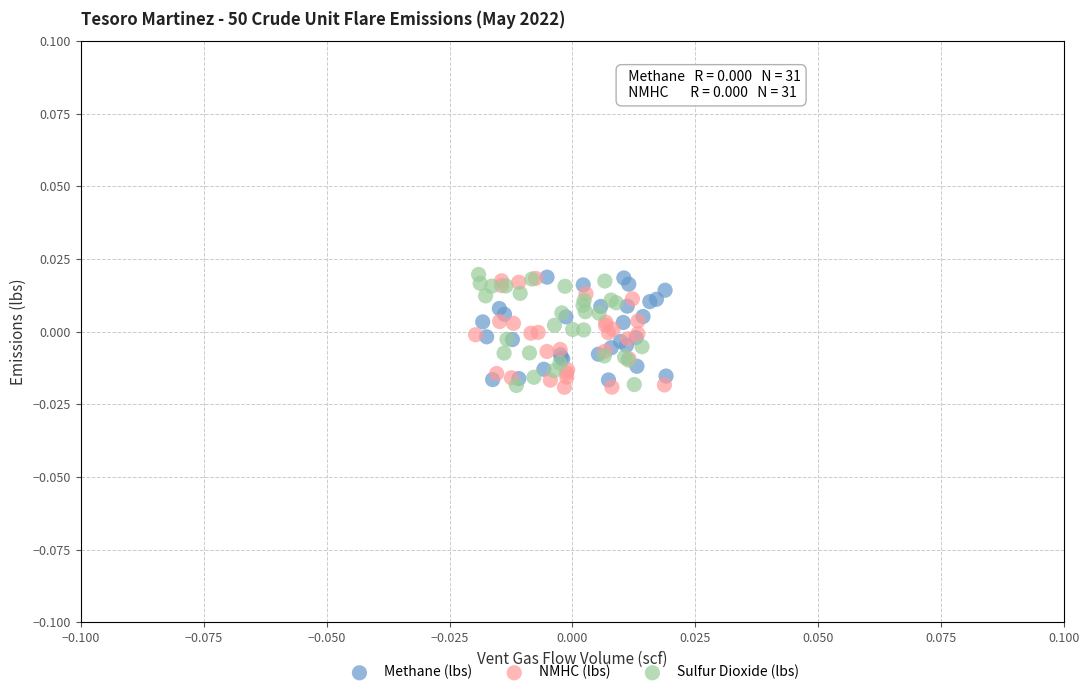

What are all the series names shown in the legend?

Methane (lbs), NMHC (lbs), Sulfur Dioxide (lbs)